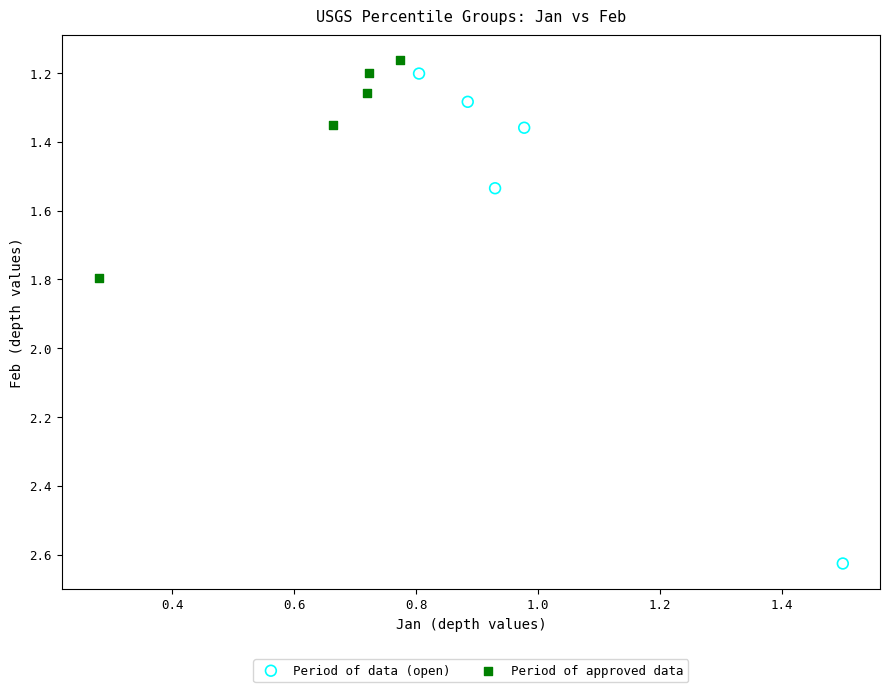

Which series has the widest spread of Y values?

Period of data (open)